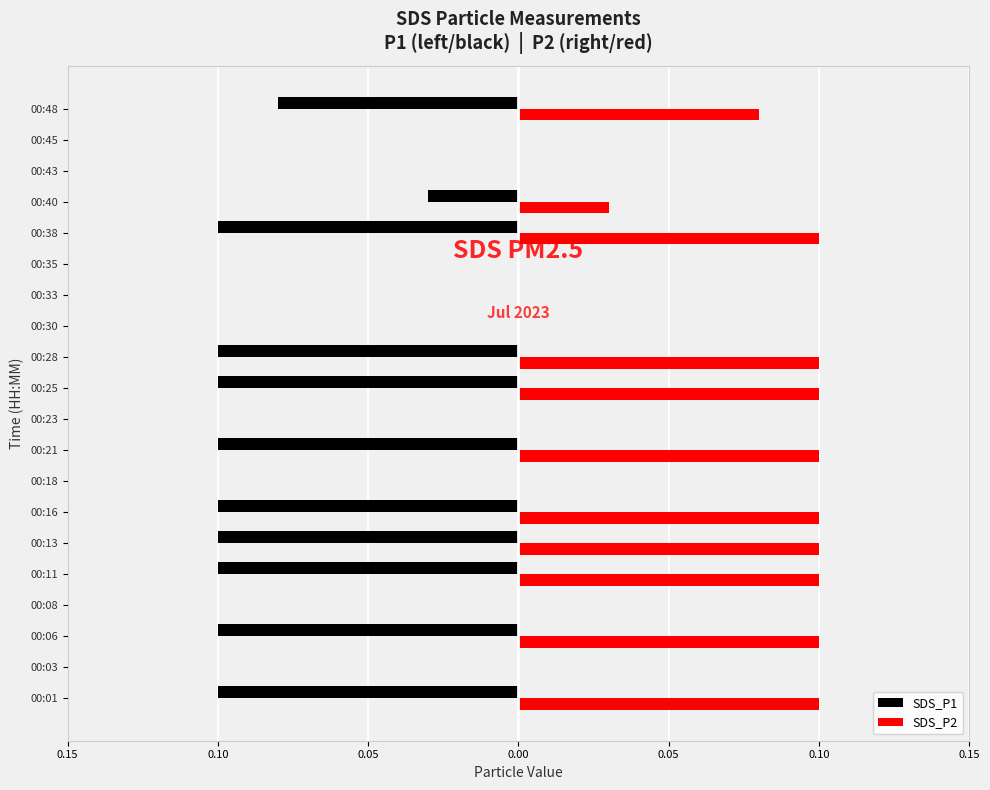

What are all the series names shown in the legend?

SDS_P1, SDS_P2